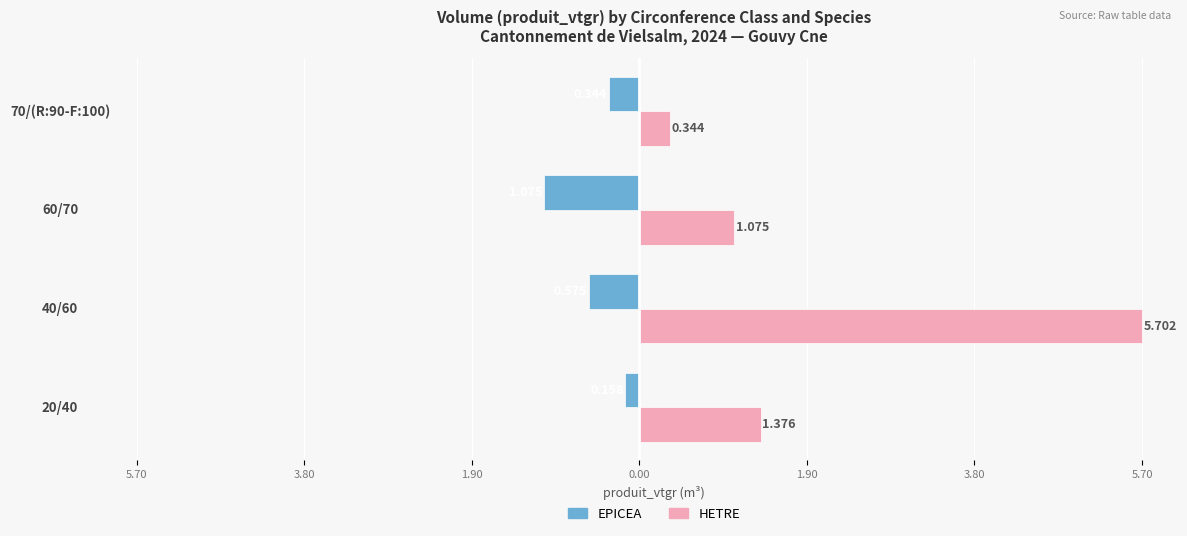

What are all the series names shown in the legend?

EPICEA, HETRE